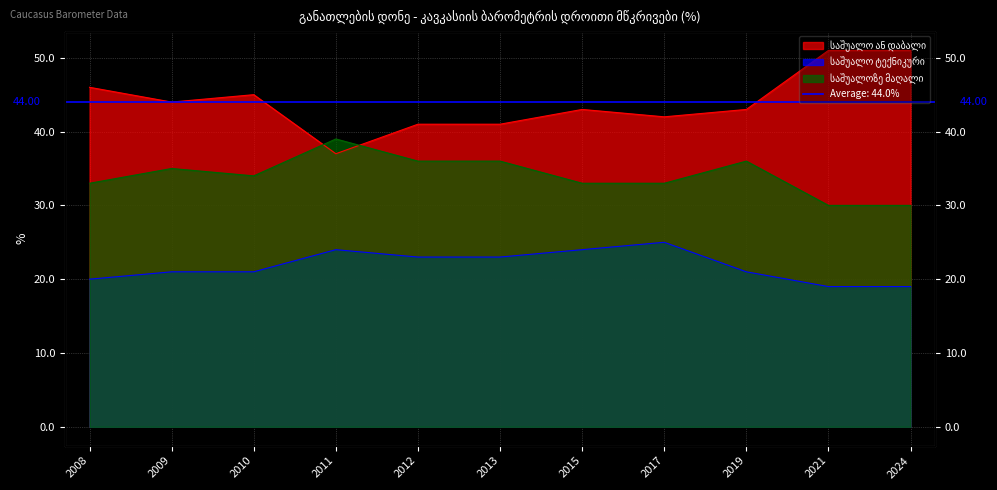

Which label corresponds to the largest value in the chart?

2021